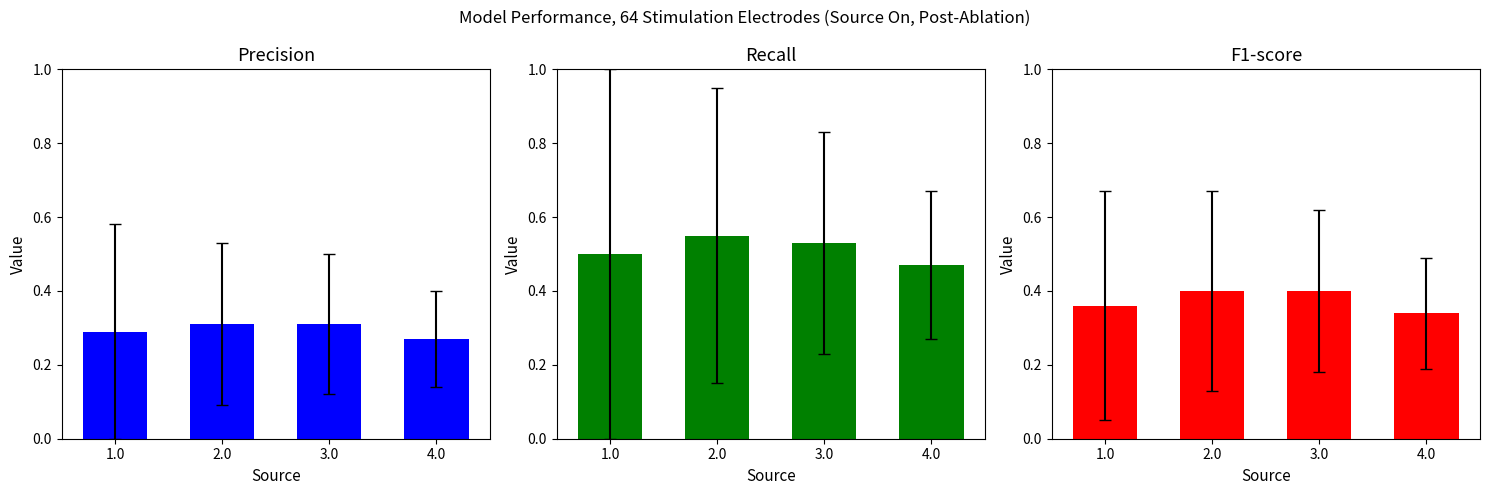

At which label is Recall closest to 0?

4.0